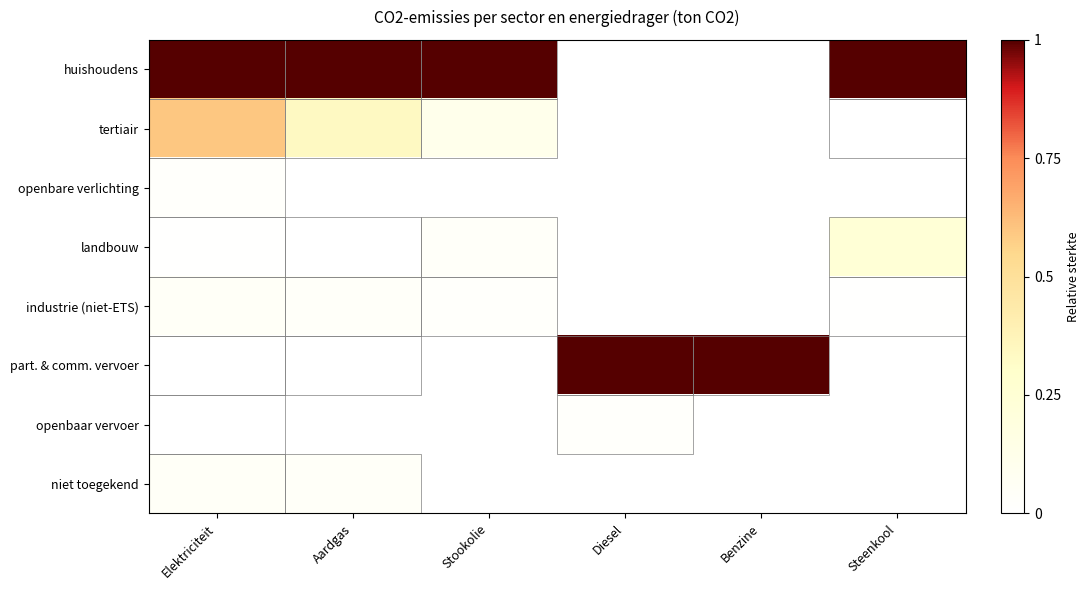

List the series in order of their peak value, highest first.

huishoudens, part. & comm. vervoer, tertiair, landbouw, niet toegekend, industrie (niet-ETS), openbaar vervoer, openbare verlichting